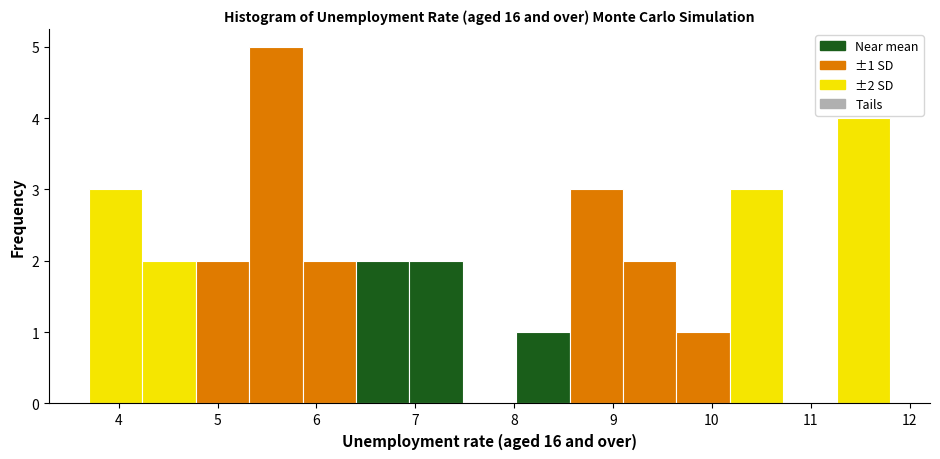

Over which range of the x-axis is the bar tallest?

5.32 to 5.86